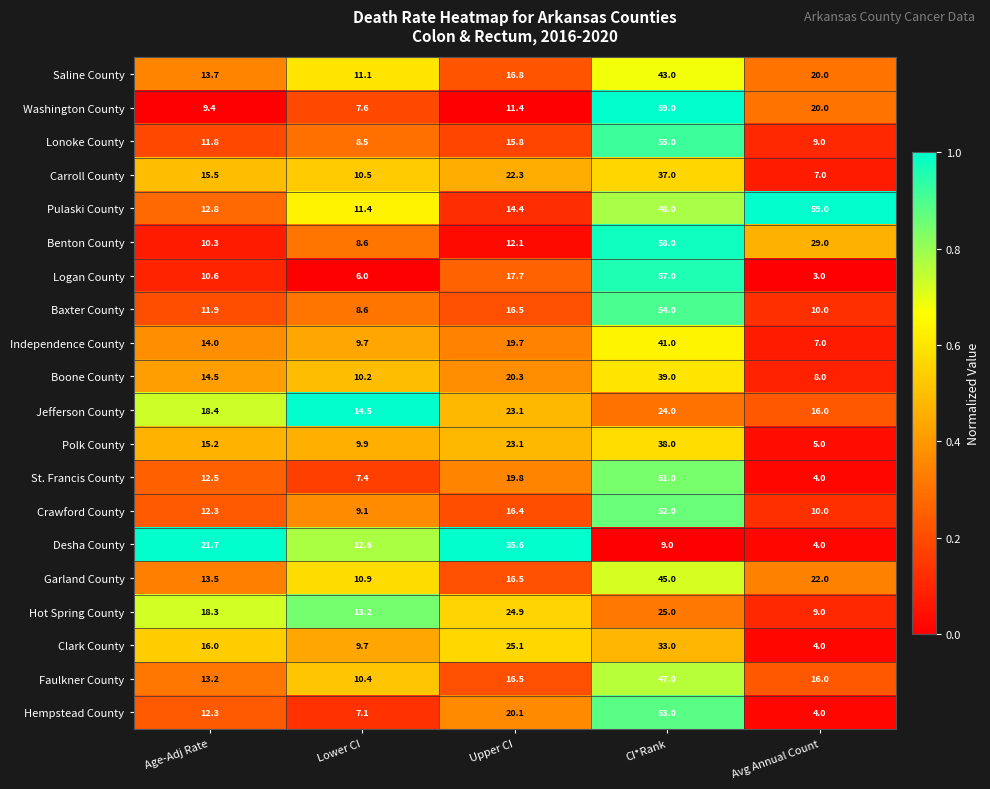

The Carroll County series shows 10.5 at Lower CI. True or false?

True